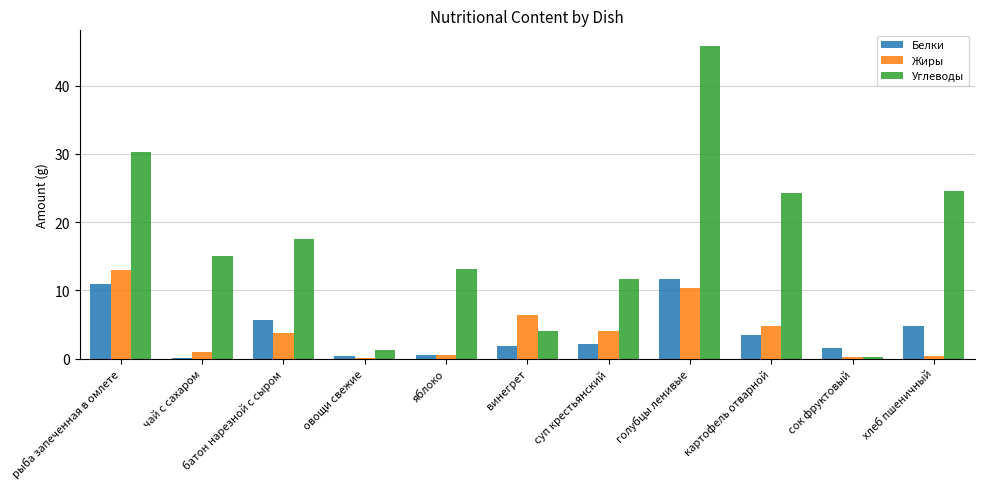

What is the sum of all Жиры values?

44.5